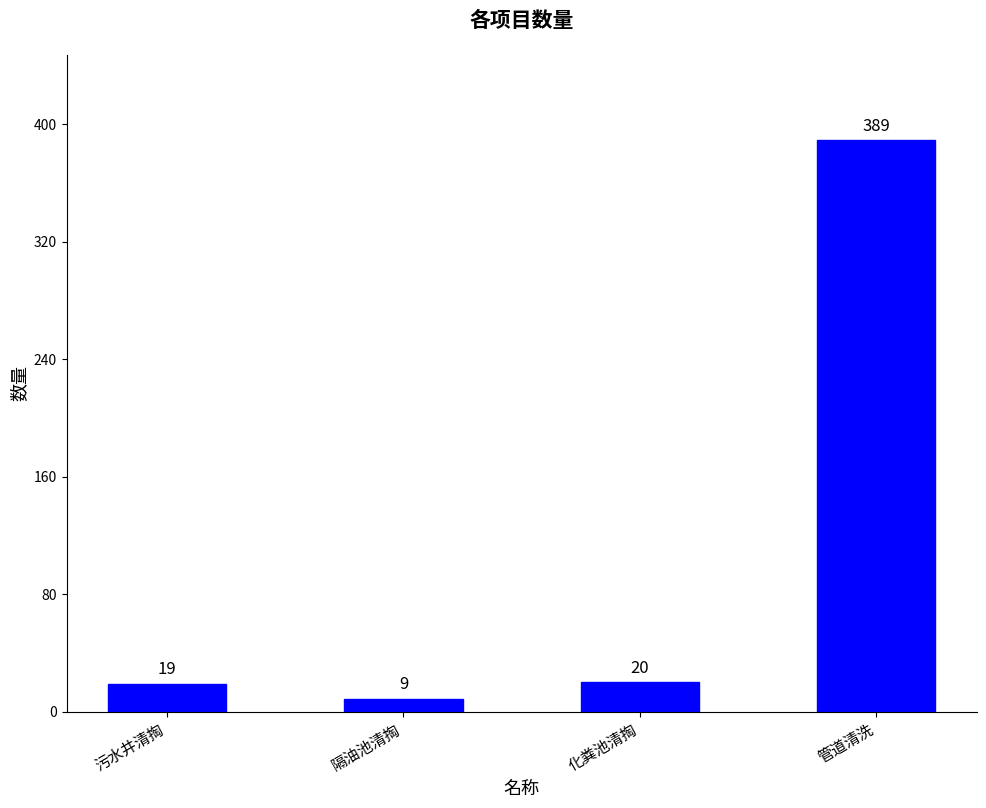

Reading left to right, extract all data points from this chart.

污水井清掏=19	隔油池清掏=9	化粪池清掏=20	管道清洗=389